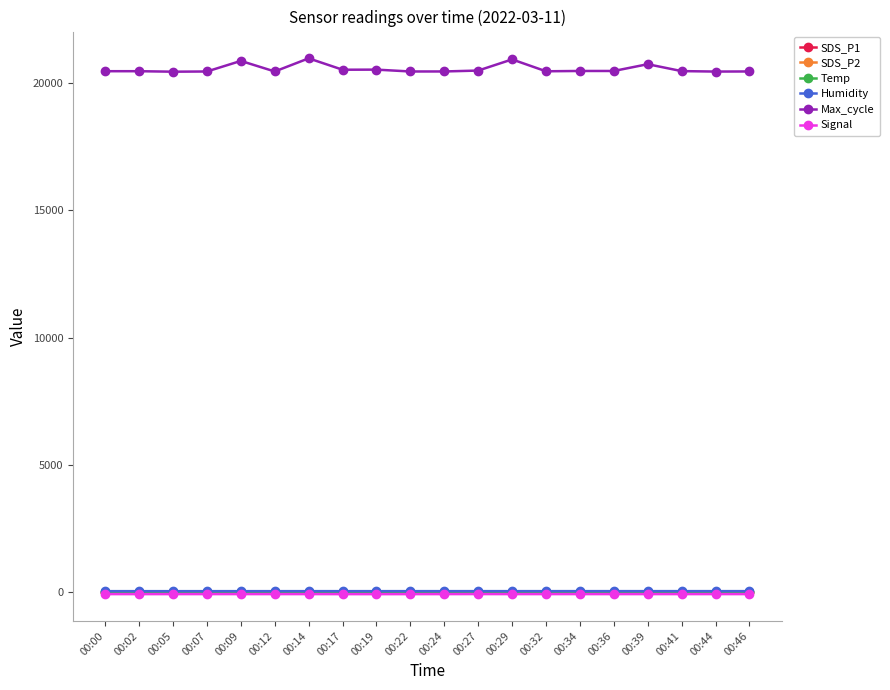

What is the spread (max minus min) of values at 00:39?

20808.0